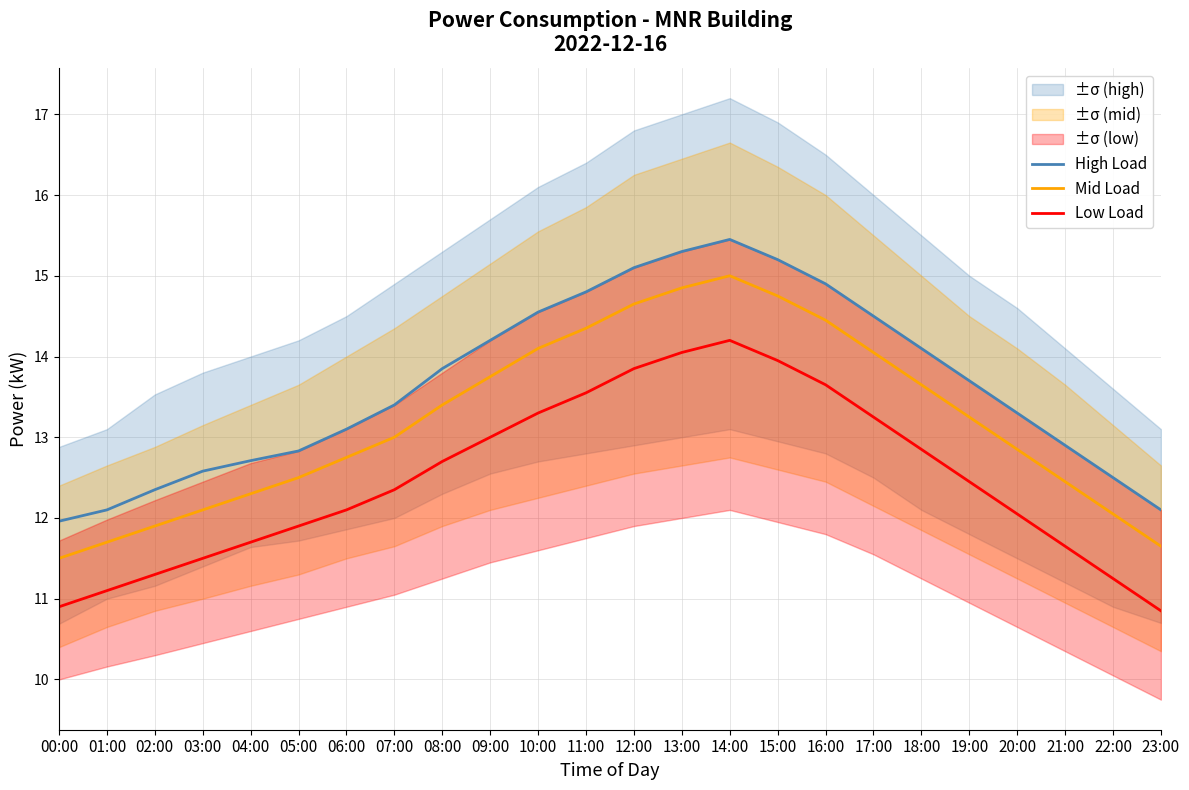

How many lines are shown in the chart?

3